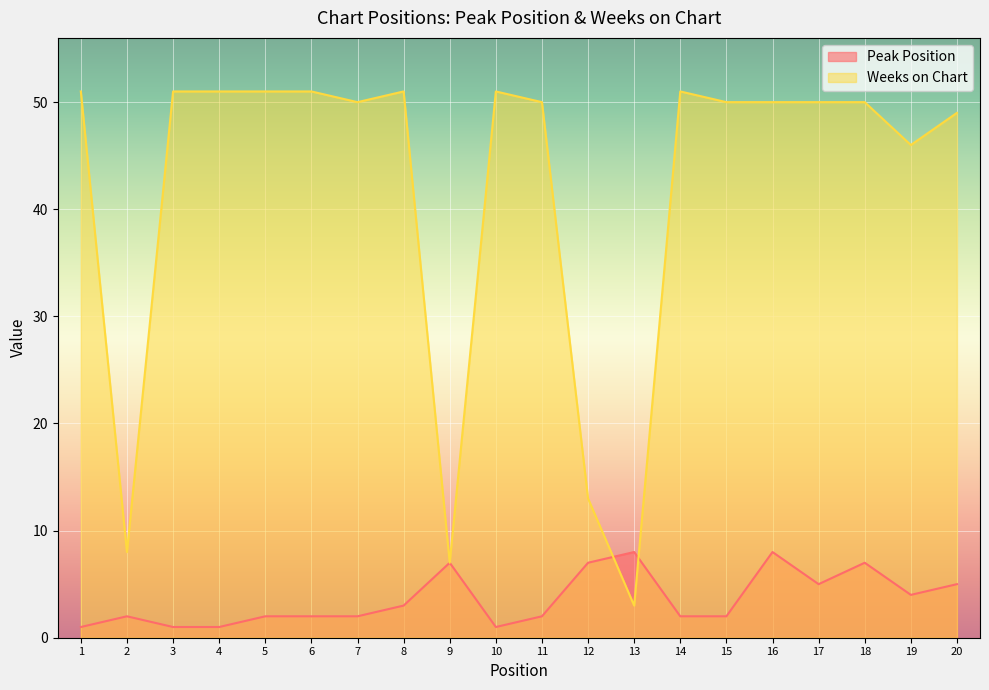

Where does the Peak Position series first go above 2?

8